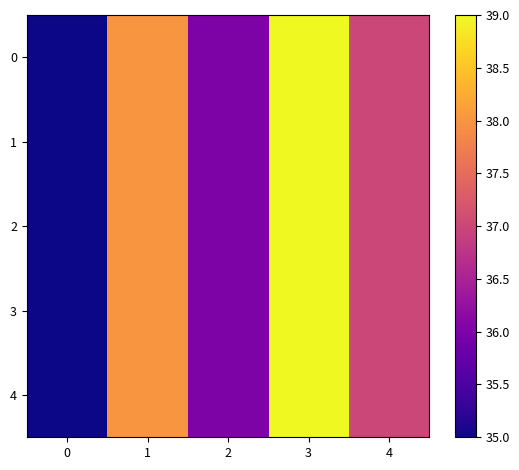

What is the total value across all series at 3?

195